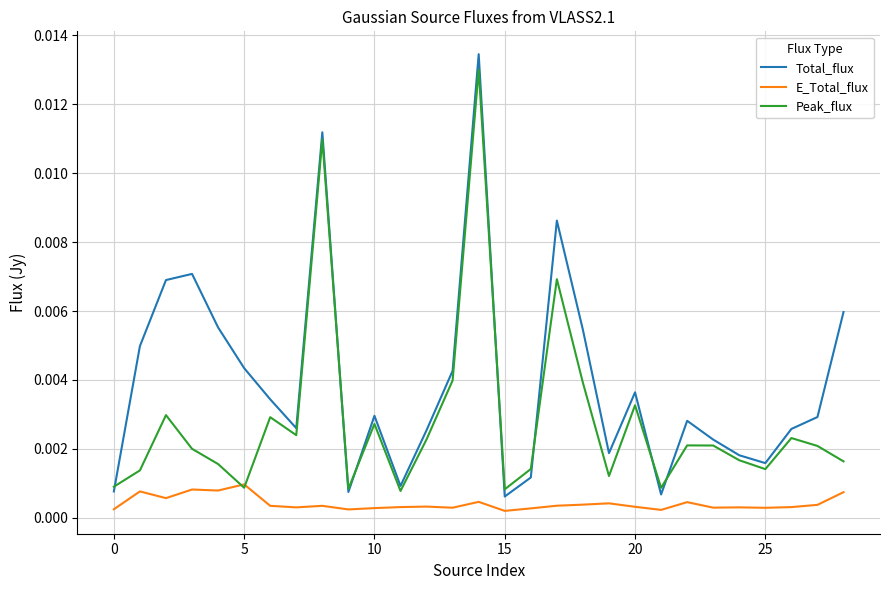

Which series has the largest total across all categories?

Total_flux